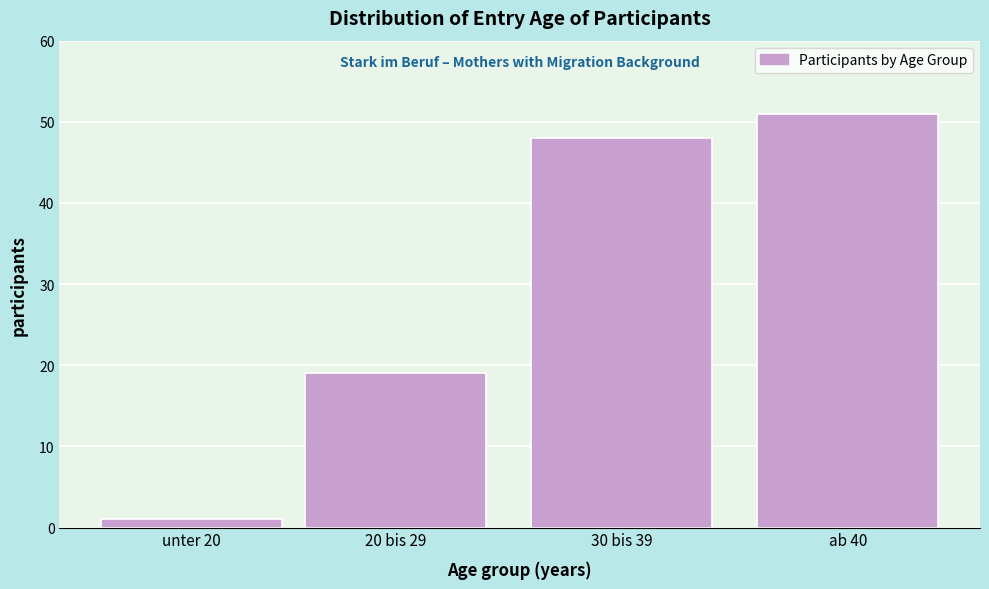

Reading left to right, list all the values displayed in this chart.

1	19	48	51